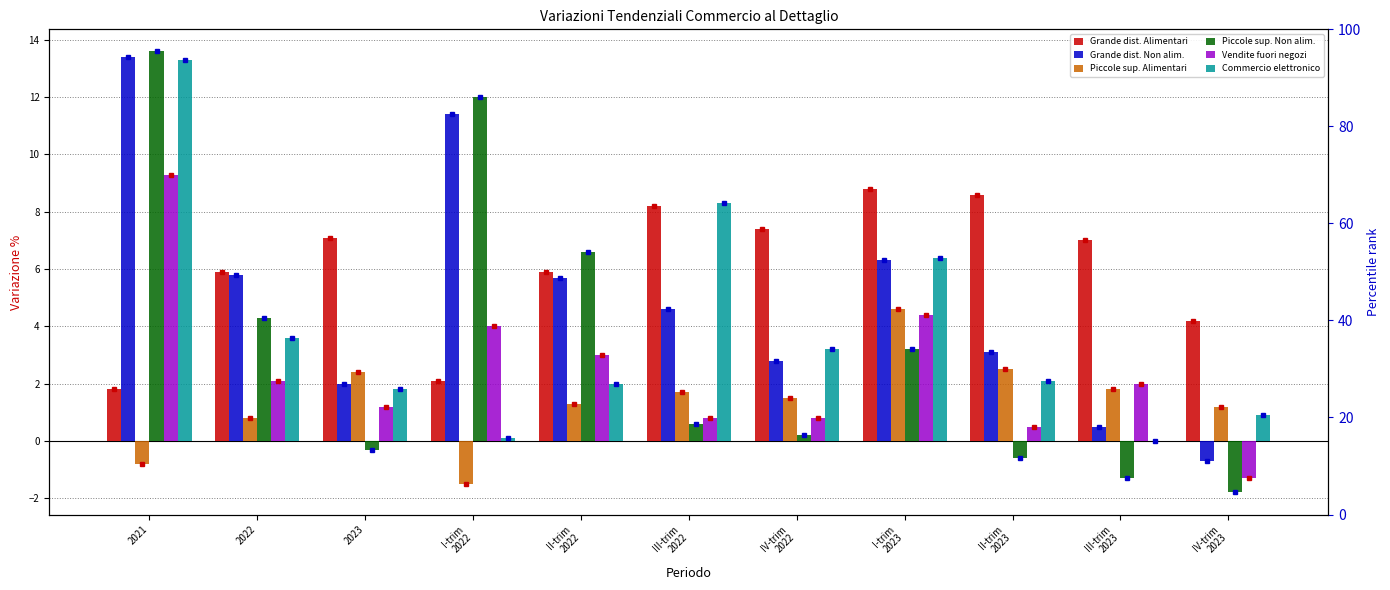

Reading left to right, what are all the values shown in this chart?

Grande dist. Alimentari: 2021=1.8	2022=5.9	2023=7.1	I-trim
2022=2.1	II-trim
2022=5.9	III-trim
2022=8.2	IV-trim
2022=7.4	I-trim
2023=8.8	II-trim
2023=8.6	III-trim
2023=7.0	IV-trim
2023=4.2
Grande dist. Non alim.: 2021=13.4	2022=5.8	2023=2.0	I-trim
2022=11.4	II-trim
2022=5.7	III-trim
2022=4.6	IV-trim
2022=2.8	I-trim
2023=6.3	II-trim
2023=3.1	III-trim
2023=0.5	IV-trim
2023=-0.7
Piccole sup. Alimentari: 2021=-0.8	2022=0.8	2023=2.4	I-trim
2022=-1.5	II-trim
2022=1.3	III-trim
2022=1.7	IV-trim
2022=1.5	I-trim
2023=4.6	II-trim
2023=2.5	III-trim
2023=1.8	IV-trim
2023=1.2
Piccole sup. Non alim.: 2021=13.6	2022=4.3	2023=-0.3	I-trim
2022=12.0	II-trim
2022=6.6	III-trim
2022=0.6	IV-trim
2022=0.2	I-trim
2023=3.2	II-trim
2023=-0.6	III-trim
2023=-1.3	IV-trim
2023=-1.8
Vendite fuori negozi: 2021=9.3	2022=2.1	2023=1.2	I-trim
2022=4.0	II-trim
2022=3.0	III-trim
2022=0.8	IV-trim
2022=0.8	I-trim
2023=4.4	II-trim
2023=0.5	III-trim
2023=2.0	IV-trim
2023=-1.3
Commercio elettronico: 2021=13.3	2022=3.6	2023=1.8	I-trim
2022=0.1	II-trim
2022=2.0	III-trim
2022=8.3	IV-trim
2022=3.2	I-trim
2023=6.4	II-trim
2023=2.1	III-trim
2023=0.0	IV-trim
2023=0.9